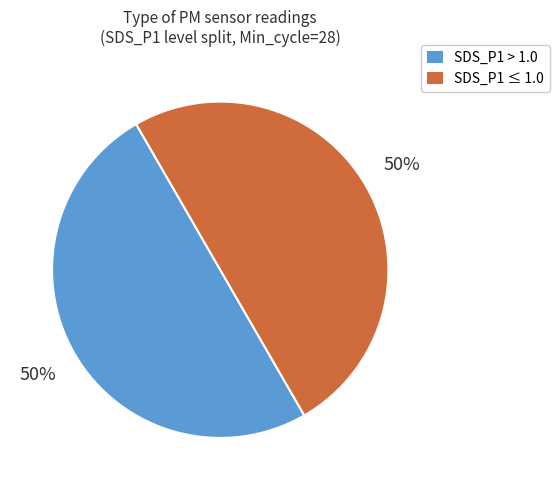

To the nearest percent, what portion does SDS_P1 ≤ 1.0 represent?

50%